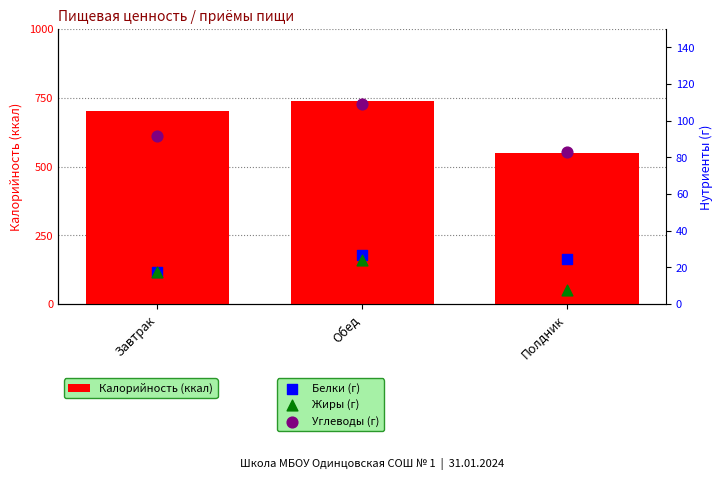

At which category is the sum across all series the highest?

Обед